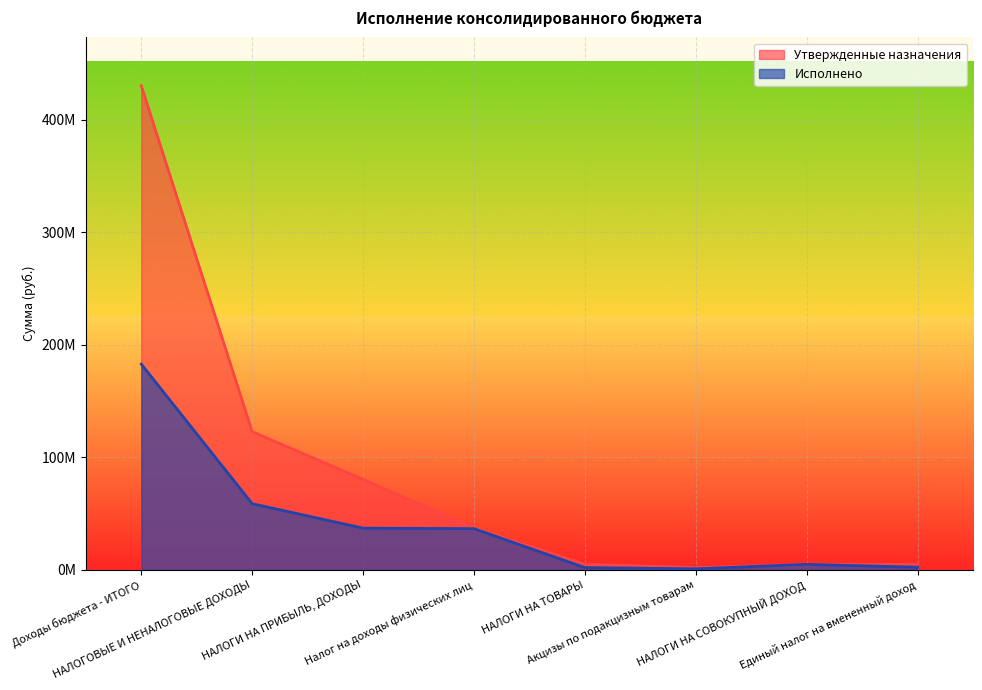

How many data points in Исполнено are above 36657619?

4